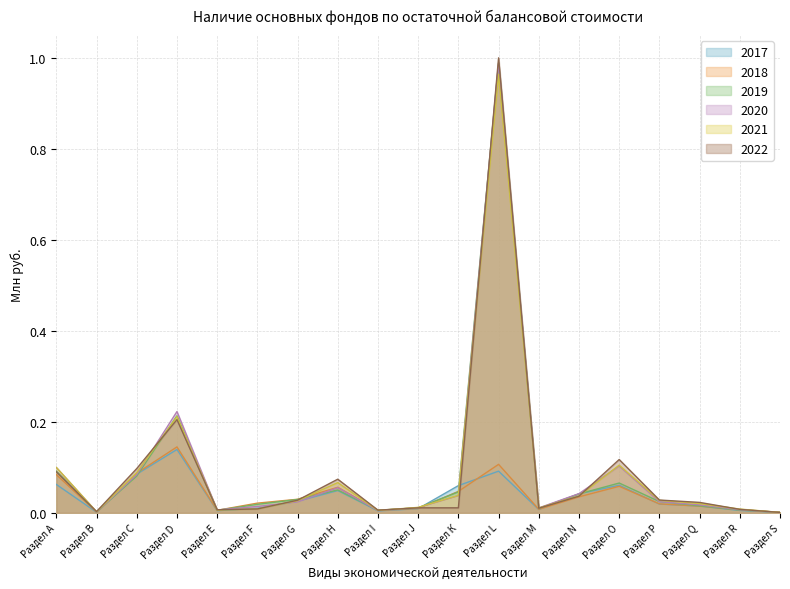

The value of 2017 at Раздел N is 0.0. True or false?

False